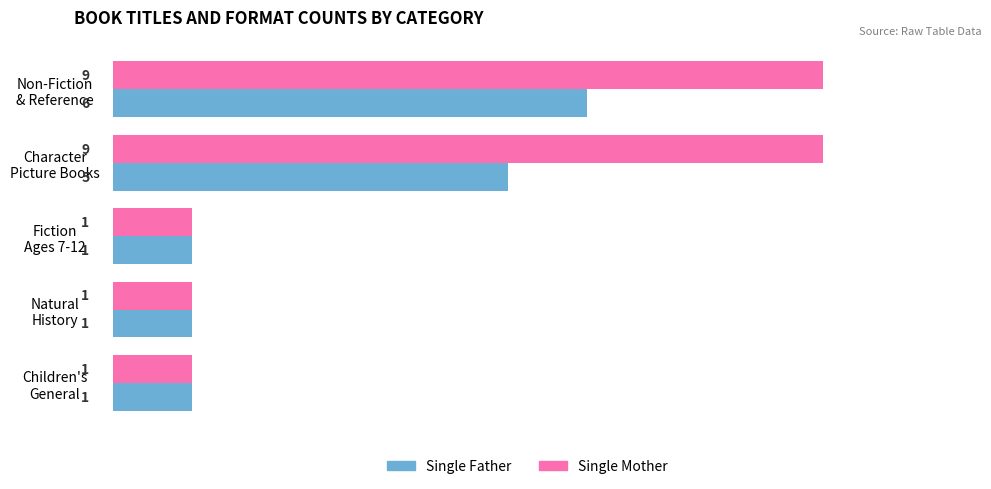

Which series has the widest spread of values?

Single Mother